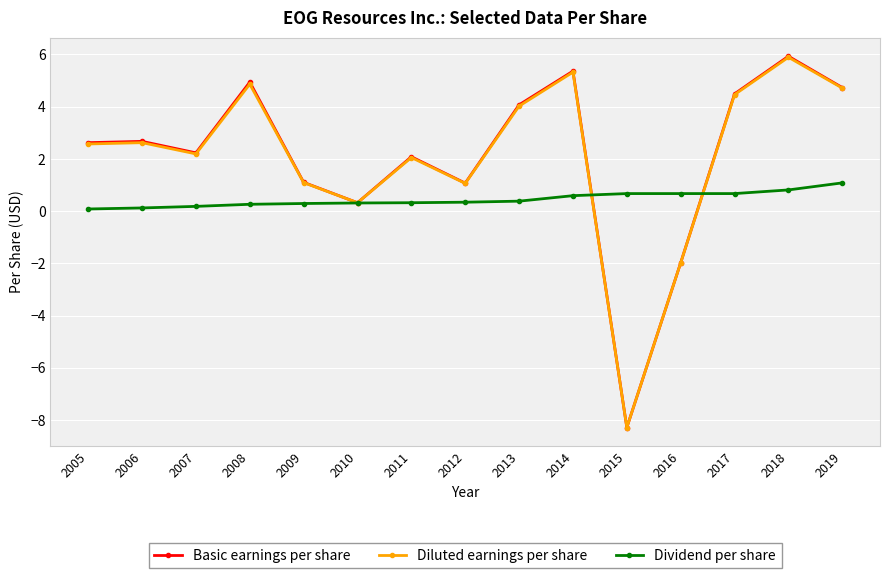

At which label is Diluted earnings per share closest to -1?

2016